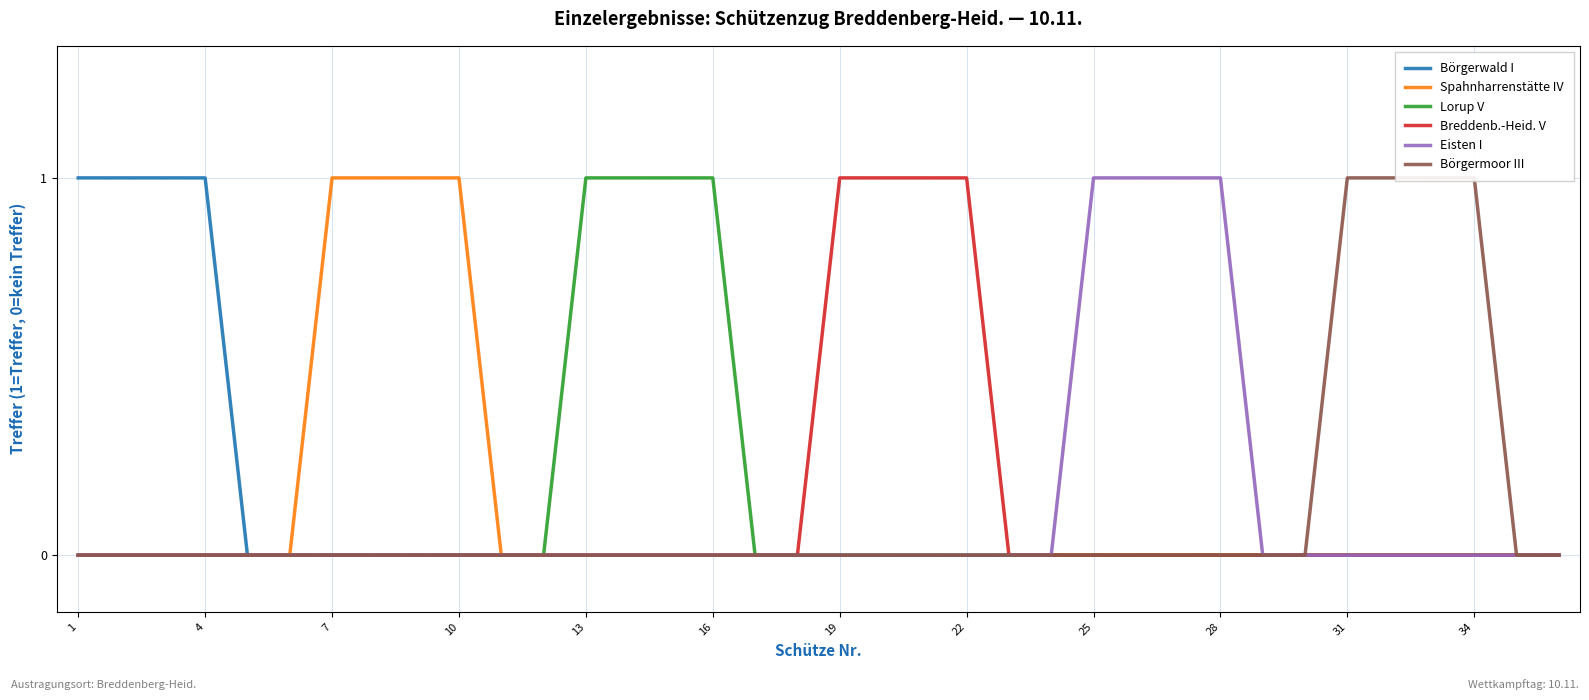

The Börgerwald I series shows 0 at 28. True or false?

True